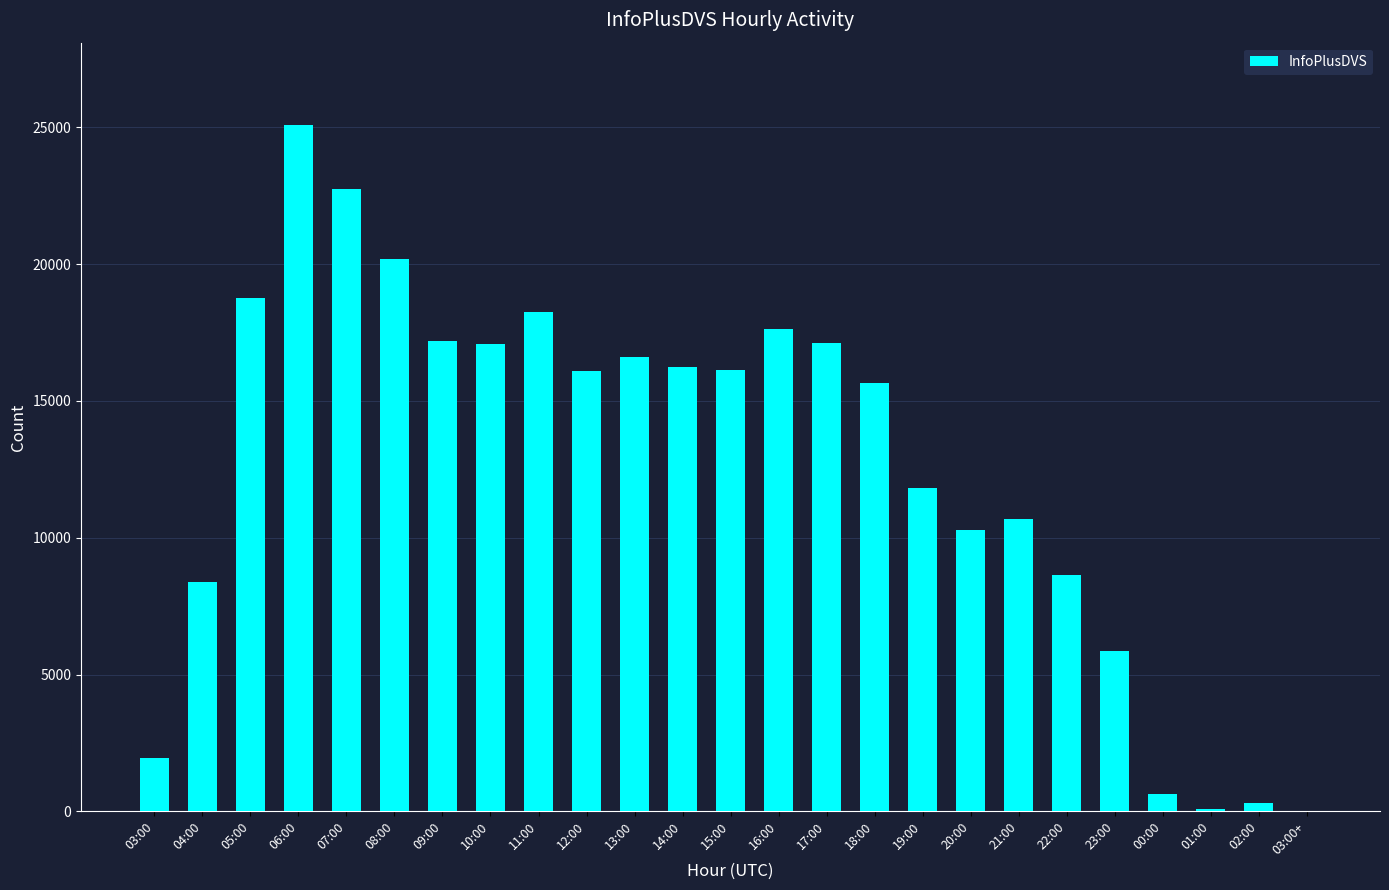

What is the maximum value shown in the chart?

25078